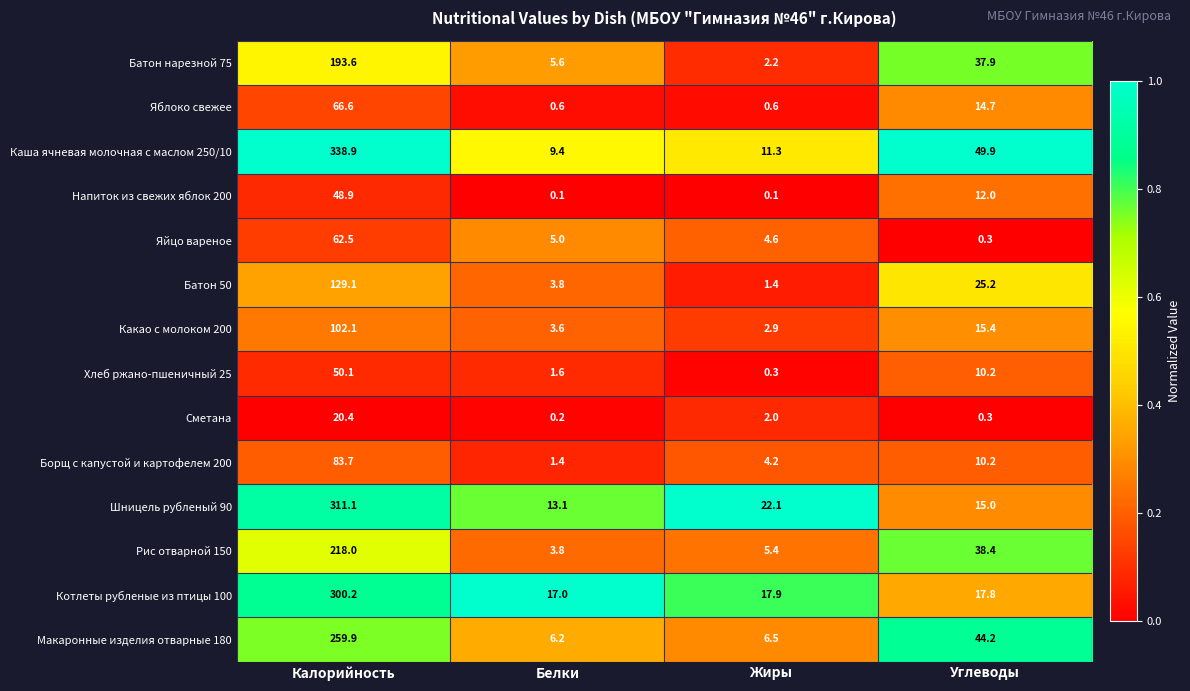

Count the number of categories in the chart.

4